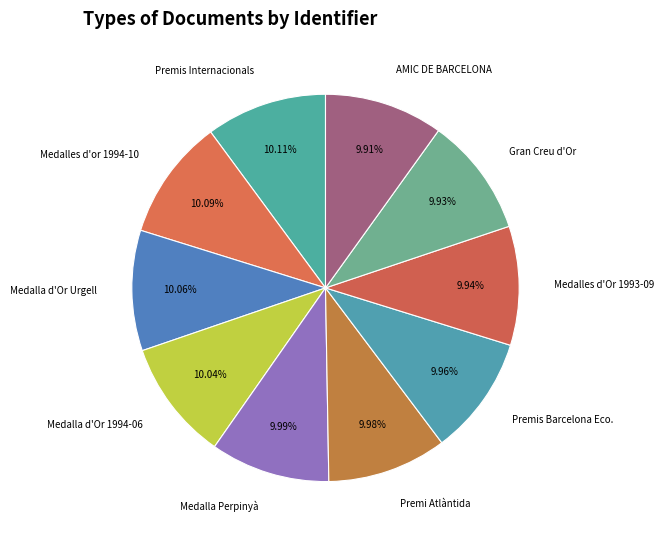

How many segments does this pie chart have?

10